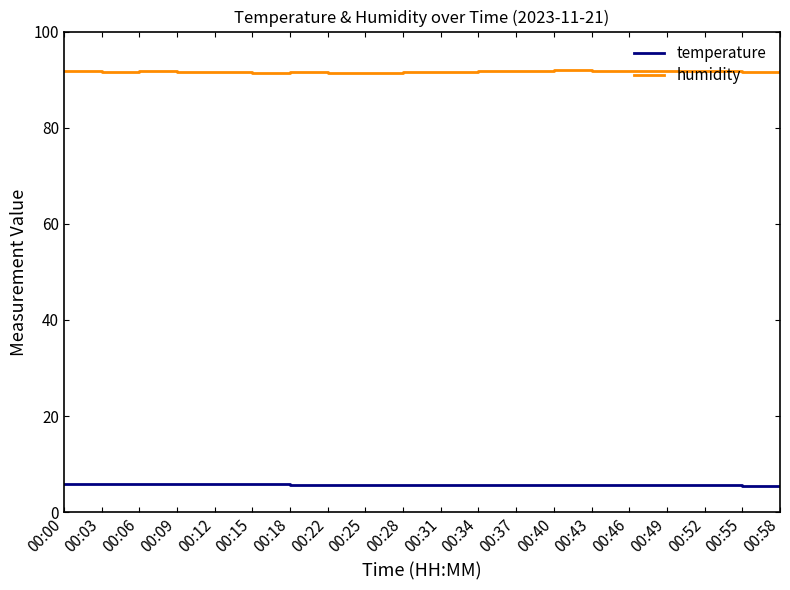

What is the difference between the maximum and minimum values in the temperature series?

0.5